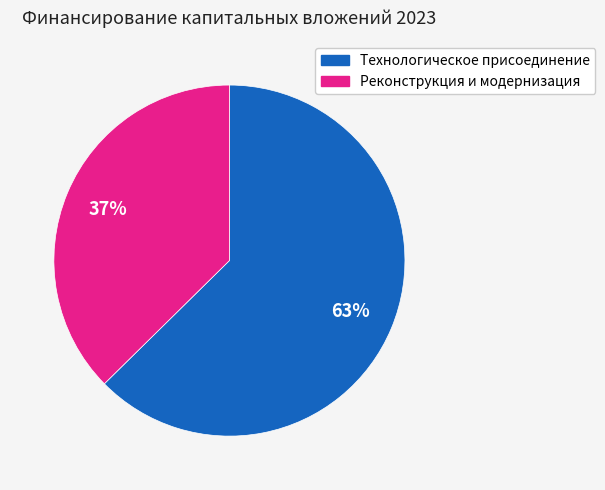

Is there a majority slice in this chart?

Yes